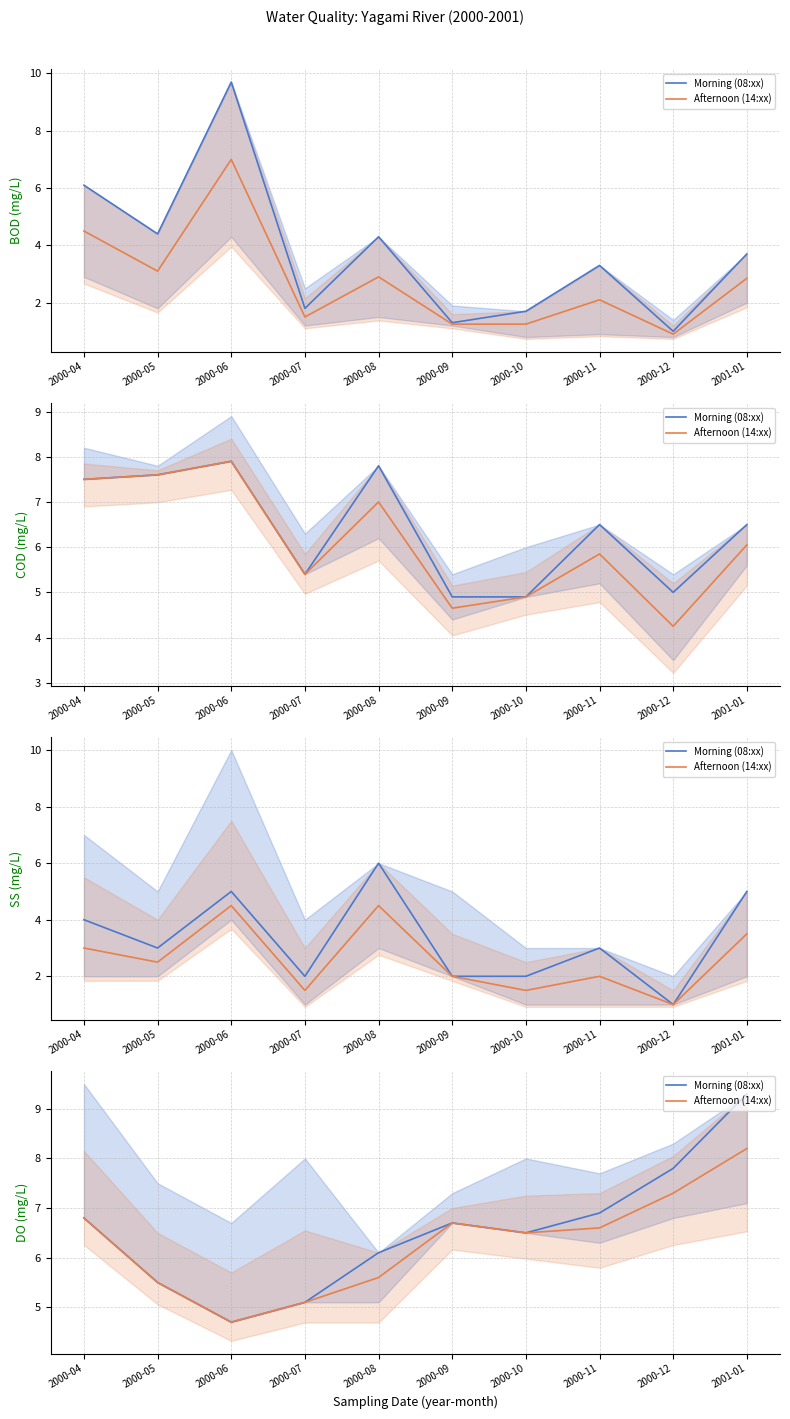

What is the sum of the Afternoon (14:xx) values at 2001-01 and 2000-08?

13.8